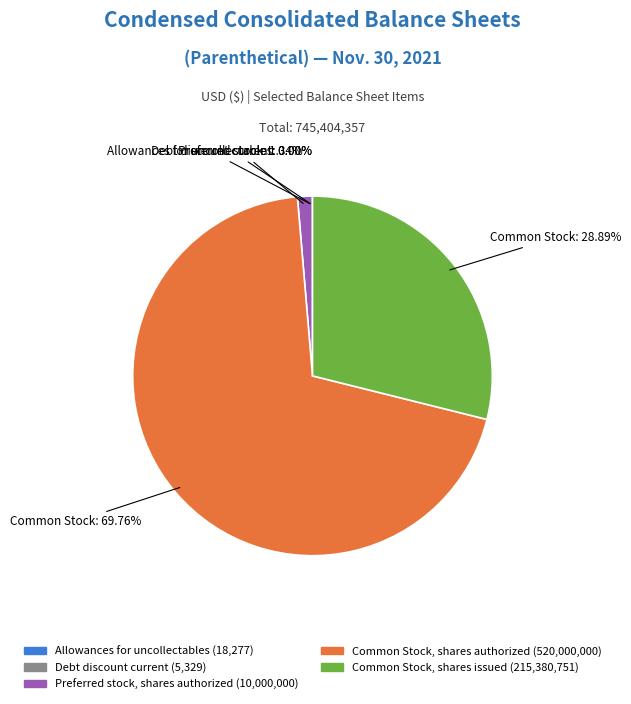

Is there a majority slice in this chart?

Yes